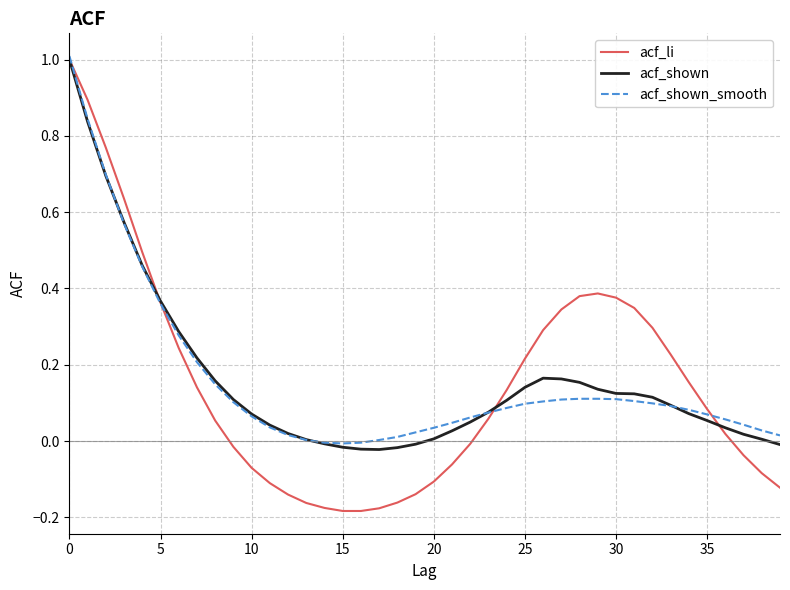

Which series has the largest range (max minus min)?

acf_li